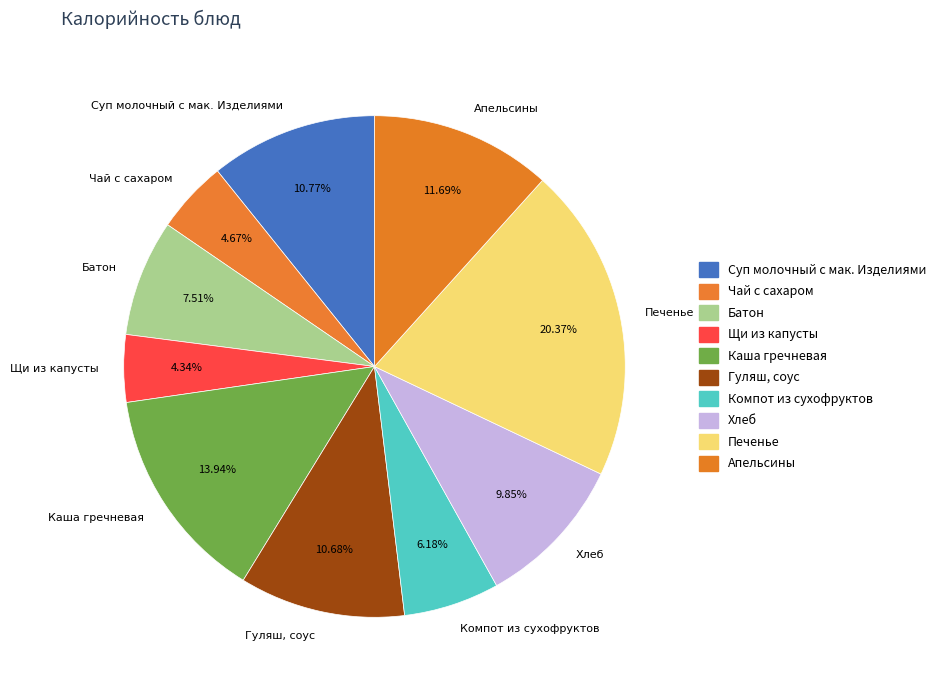

The Суп молочный с мак. Изделиями slice represents 1% of the pie. True or false?

False